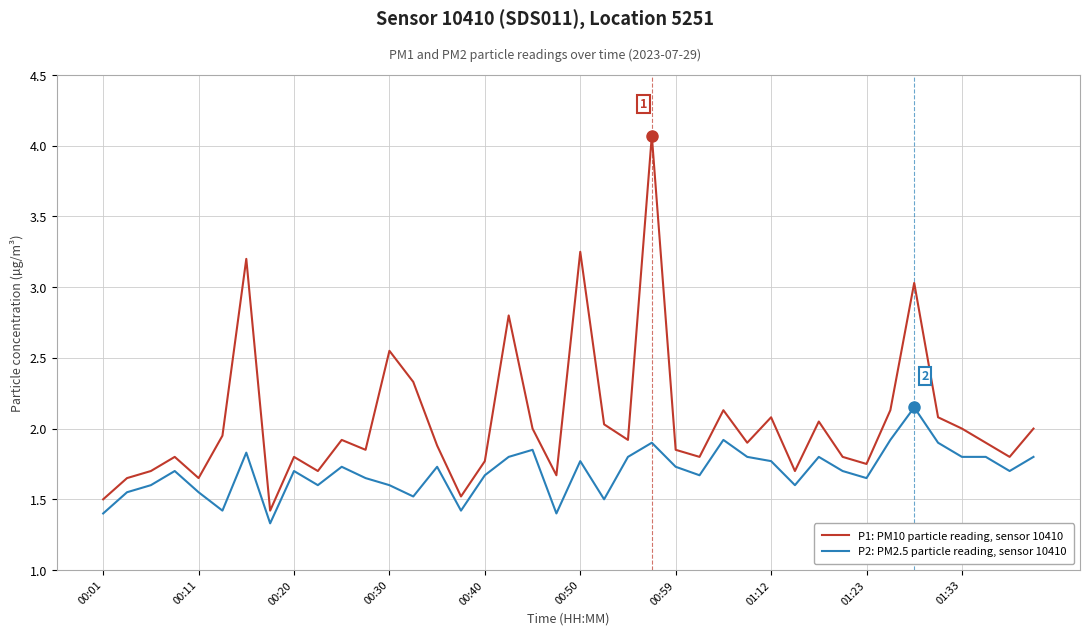

What is the difference between the maximum and minimum values in the P2: PM2.5 particle reading, sensor 10410 series?

0.8